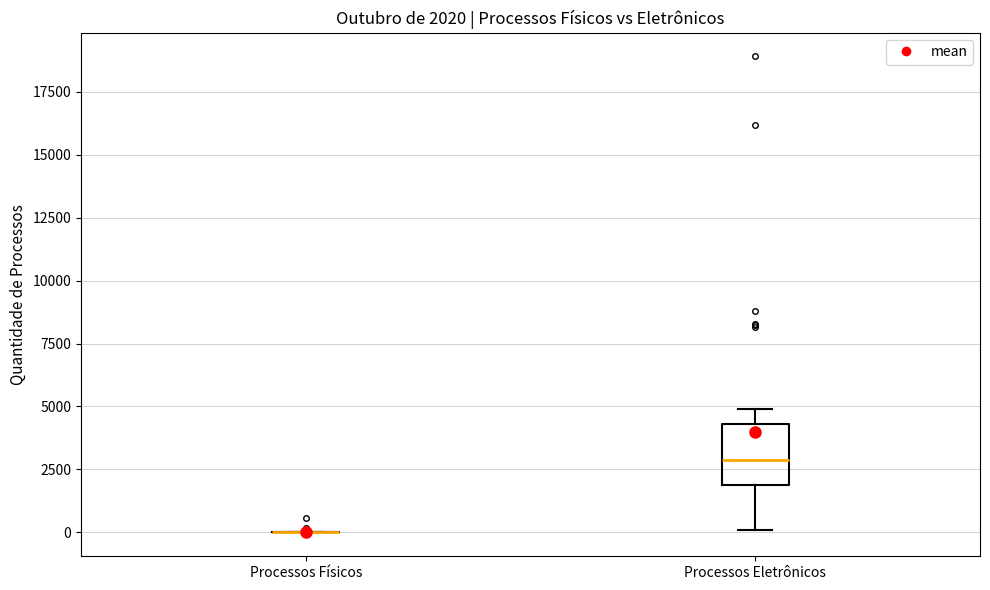

Comparing the boxes themselves (not the whiskers), which one is the tallest?

Processos Eletrônicos